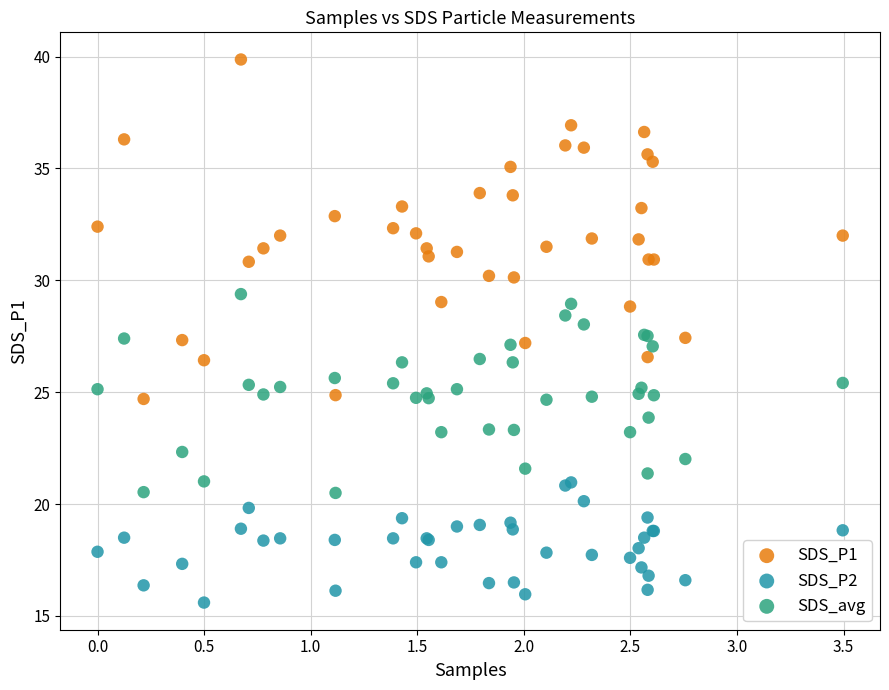

Which series contains the highest Y value?

SDS_P1